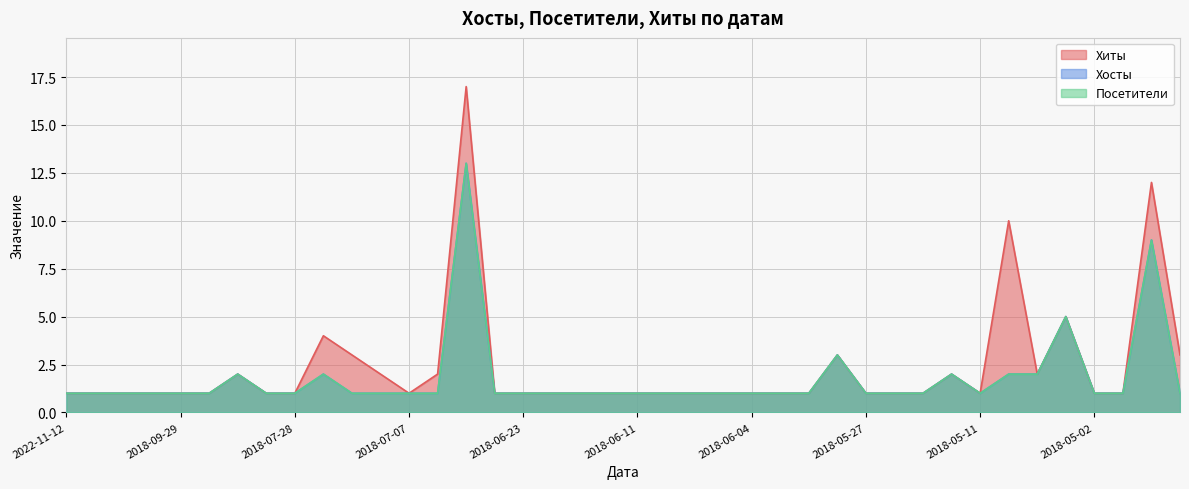

Rank the categories by Хосты value from lowest to highest.

2022-11-12, 2022-11-07, 2020-09-24, 2019-04-22, 2018-09-29, 2018-09-28, 2018-09-13, 2018-07-28, 2018-07-12, 2018-07-11, 2018-07-07, 2018-07-04, 2018-06-24, 2018-06-23, 2018-06-20, 2018-06-19, 2018-06-15, 2018-06-11, 2018-06-09, 2018-06-08, 2018-06-06, 2018-06-04, 2018-06-03, 2018-06-02, 2018-05-27, 2018-05-20, 2018-05-14, 2018-05-11, 2018-05-02, 2018-05-01, 2018-04-28, 2018-09-22, 2018-07-17, 2018-05-13, 2018-05-10, 2018-05-05, 2018-05-28, 2018-05-03, 2018-04-30, 2018-07-01